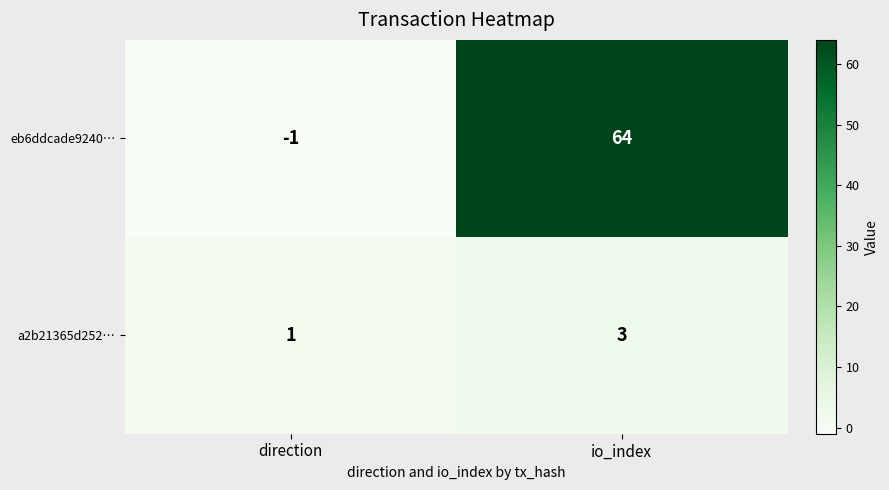

At how many categories does at least one series exceed 17?

1